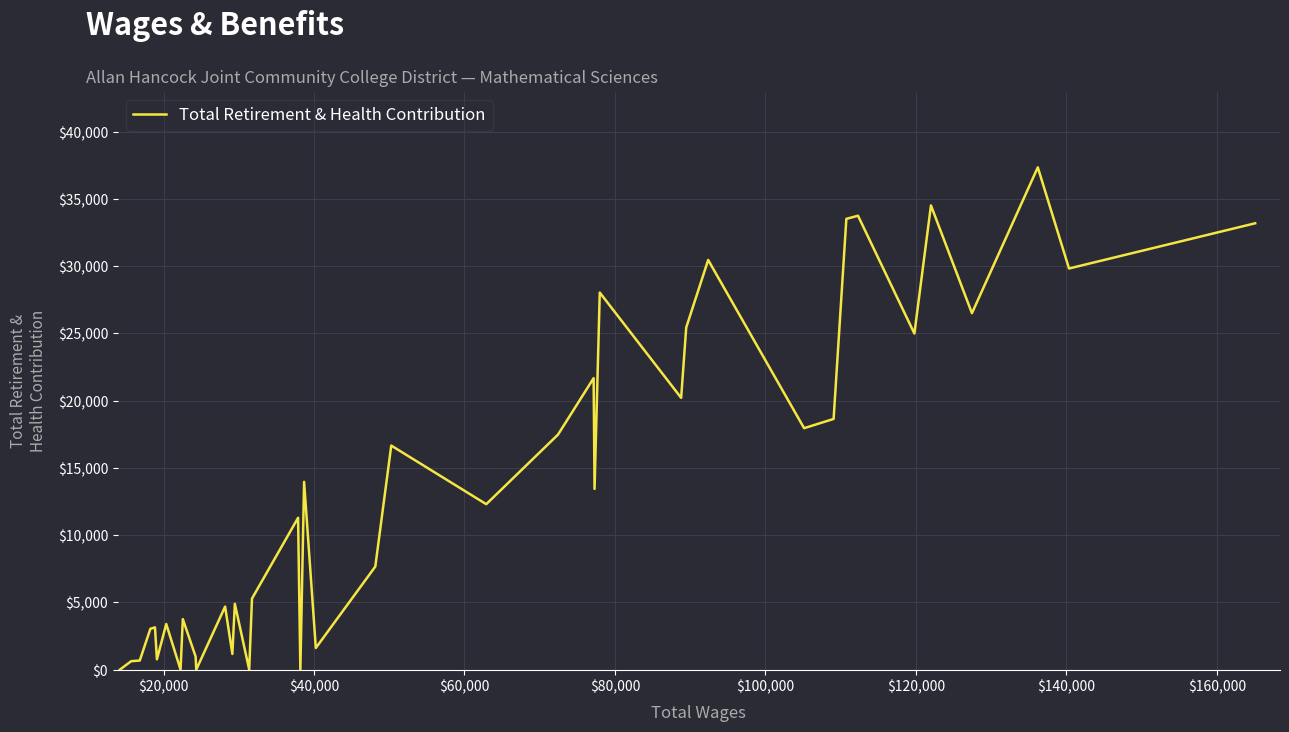

What is the greatest value displayed?

37339